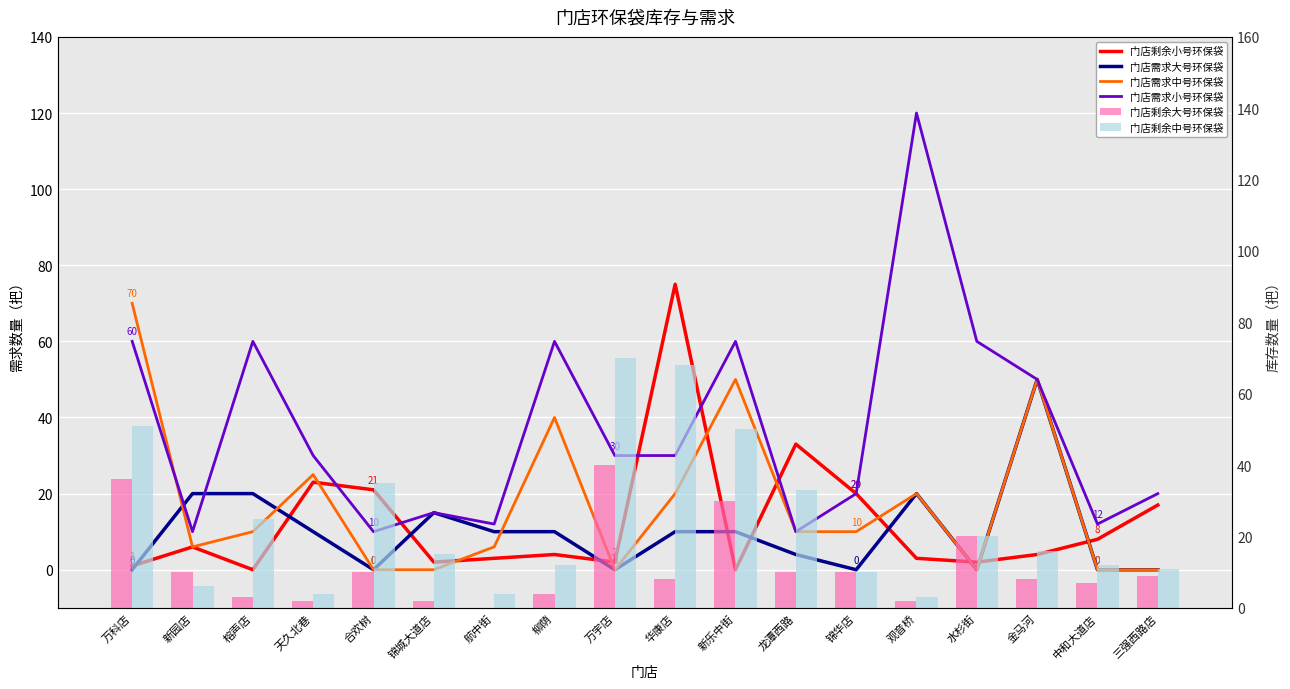

What is the difference between the maximum and minimum values in the 门店需求小号环保袋 series?

110